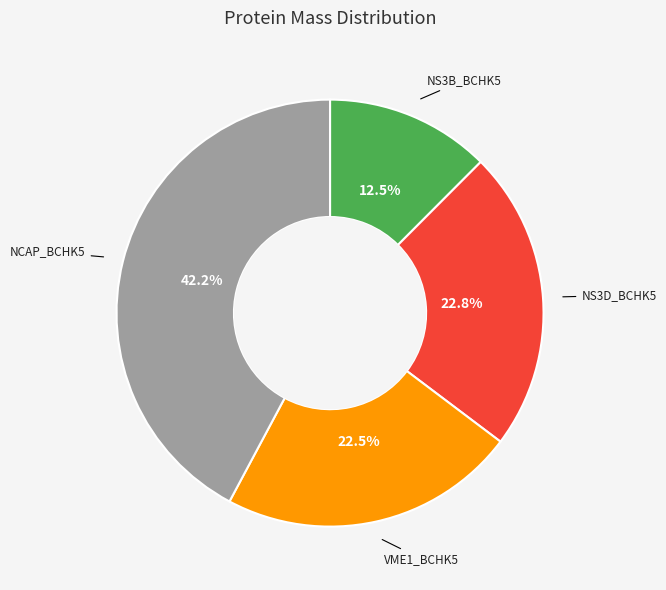

The NS3D_BCHK5 slice represents 23% of the pie. True or false?

True